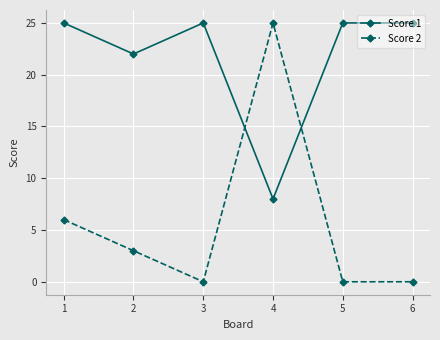

Count the number of data series in this chart.

2